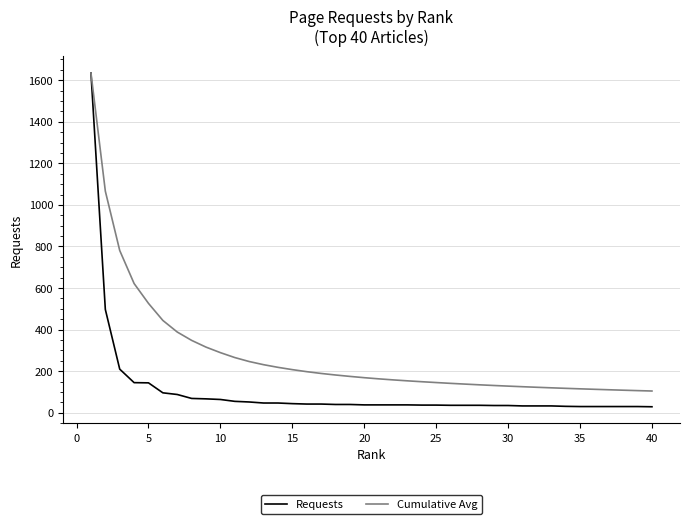

What is the highest value of the Requests series?

1635.0